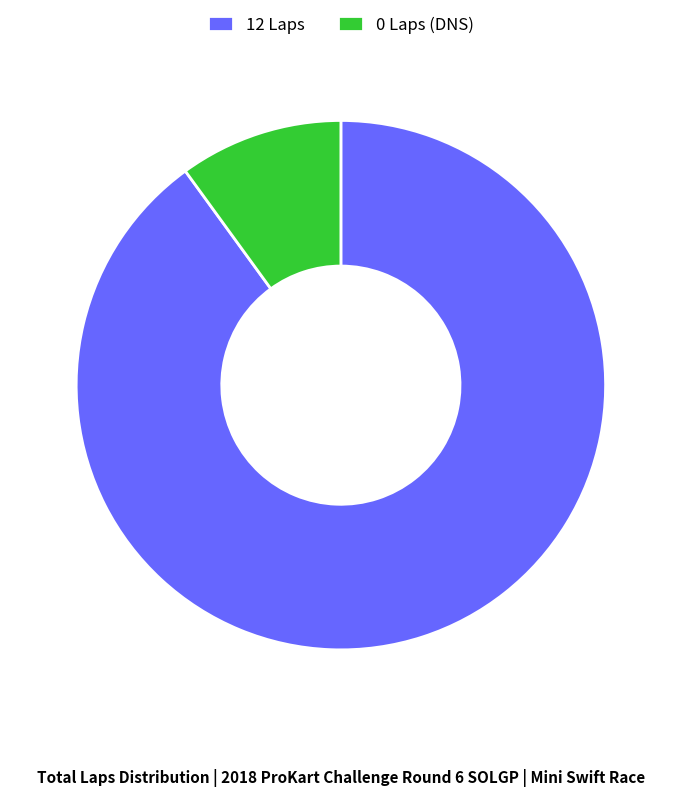

Does any single category account for the majority?

Yes